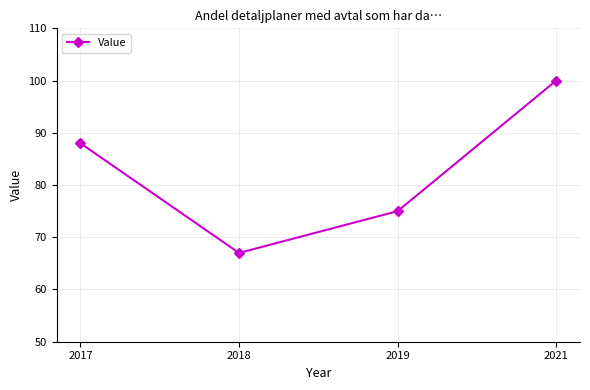

Reading left to right, what are all the values shown in this chart?

88	67	75	100